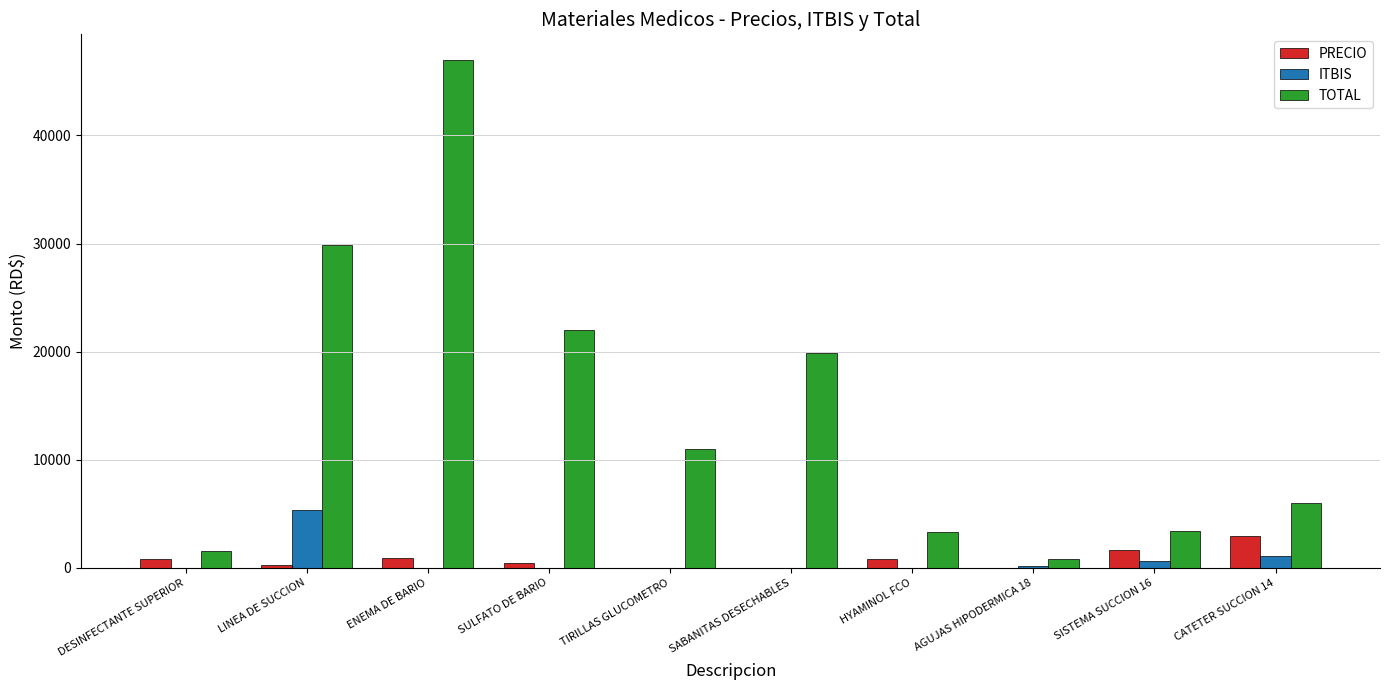

How many distinct data groups are displayed?

3